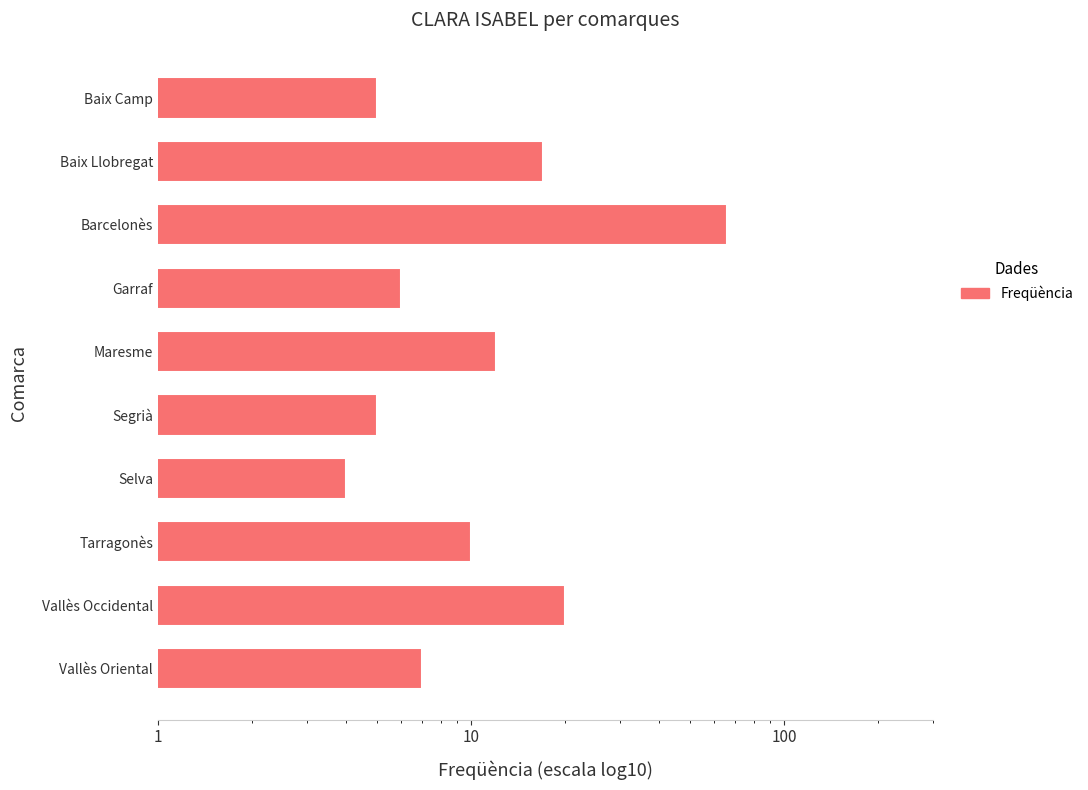

Reading right to left, what are all the values shown in this chart?

5	17	66	6	12	5	4	10	20	7